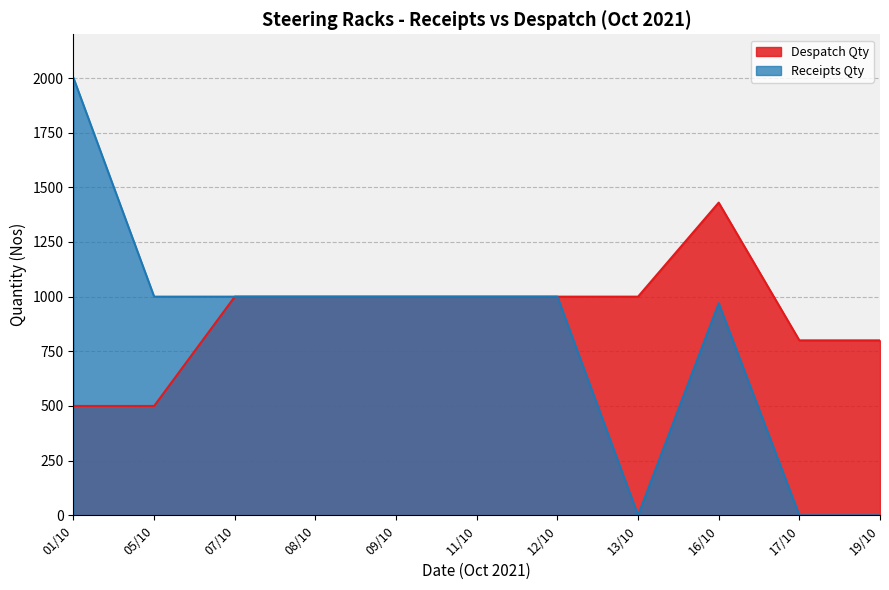

Reading left to right, transcribe all the data shown in this chart.

Despatch Qty: 01/10=500	05/10=500	07/10=1000	08/10=1000	09/10=1000	11/10=1000	12/10=1000	13/10=1000	16/10=1430	17/10=800	19/10=800
Receipts Qty: 01/10=2000	05/10=1000	07/10=1000	08/10=1000	09/10=1000	11/10=1000	12/10=1000	13/10=0	16/10=970	17/10=0	19/10=0